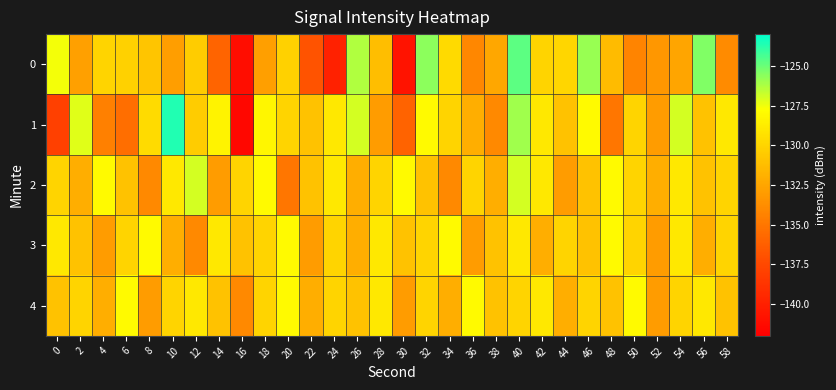

Which series has the largest total across all categories?

2